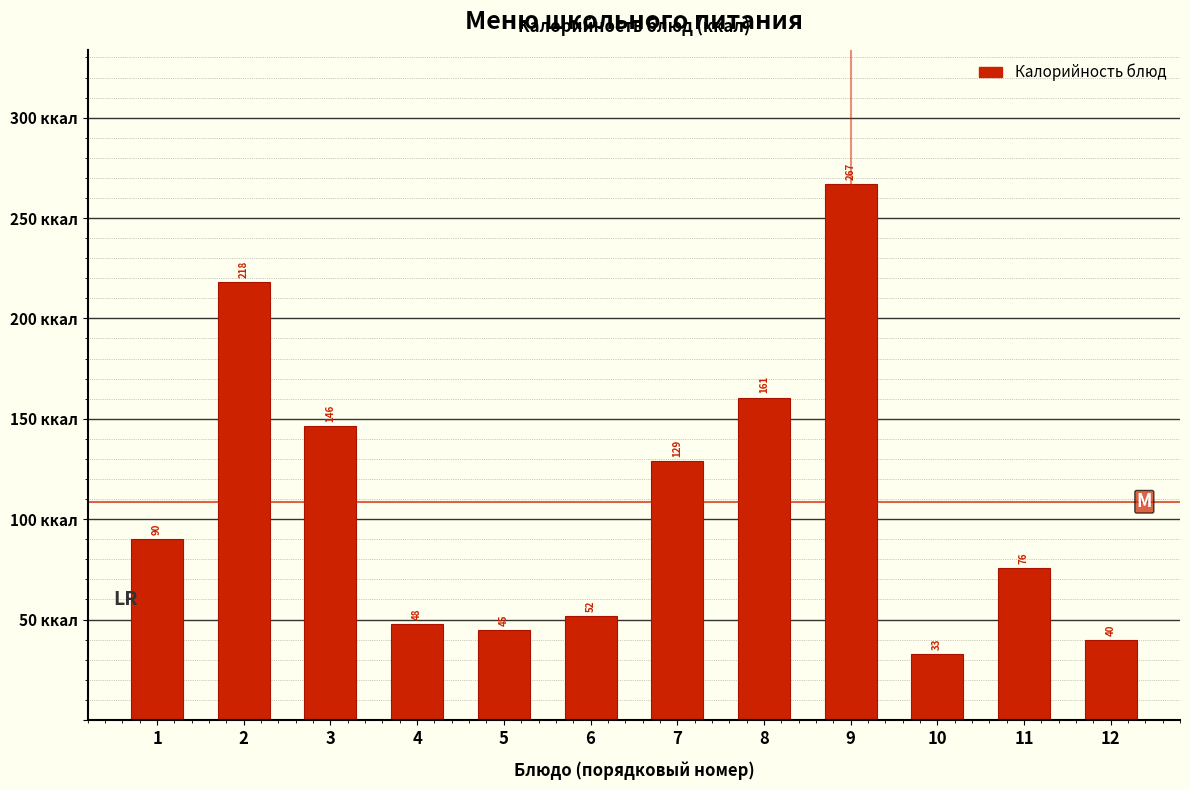

What is the value of the 9th bar from the left?

267.0